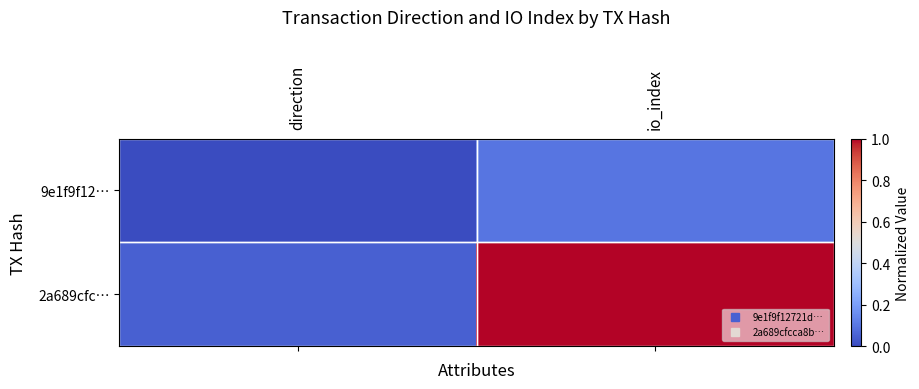

List the series in order of their overall mean, highest first.

2a689cfc…, 9e1f9f12…